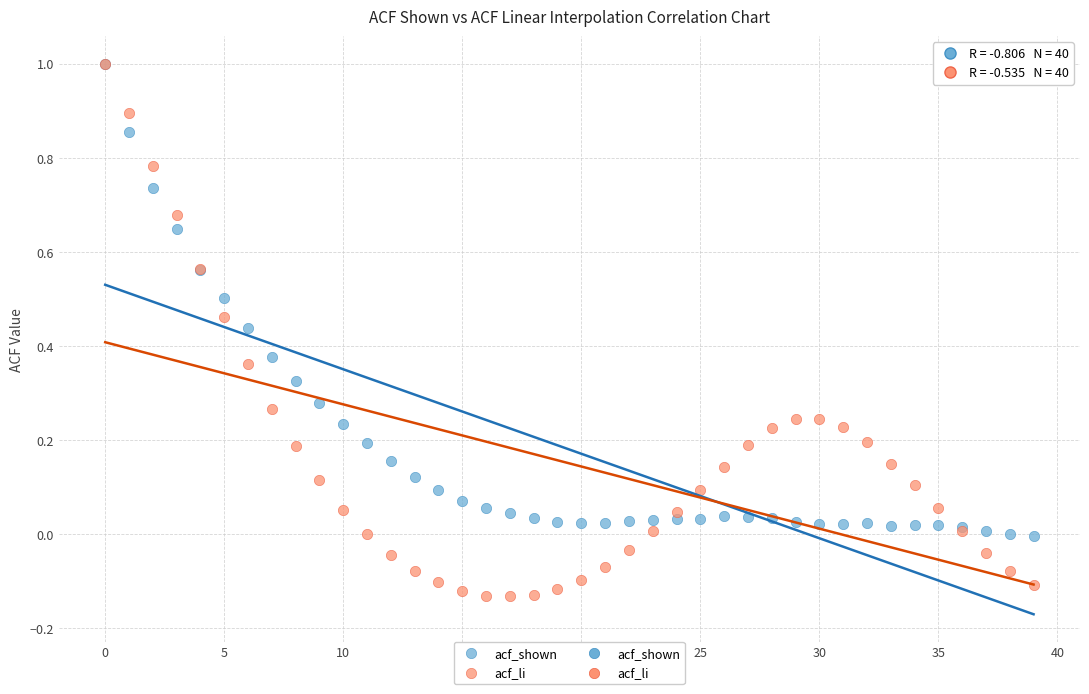

Which series reaches the minimum Y coordinate?

acf_li